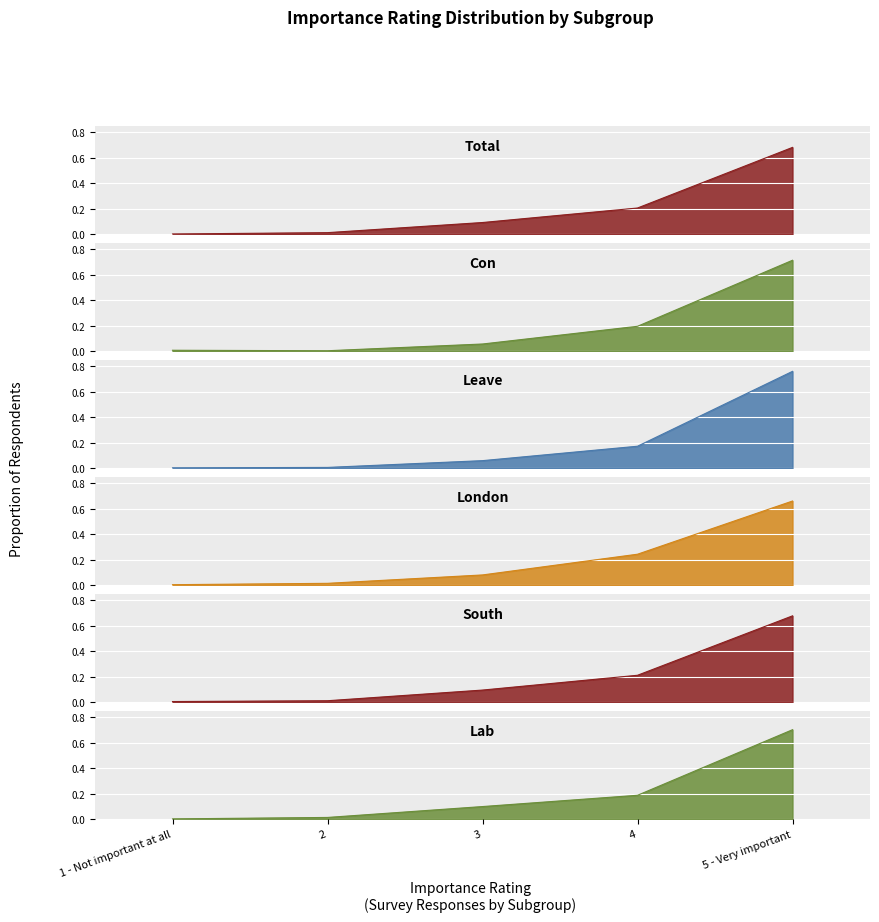

What is the difference between the Total values at 4 and 2?

0.2